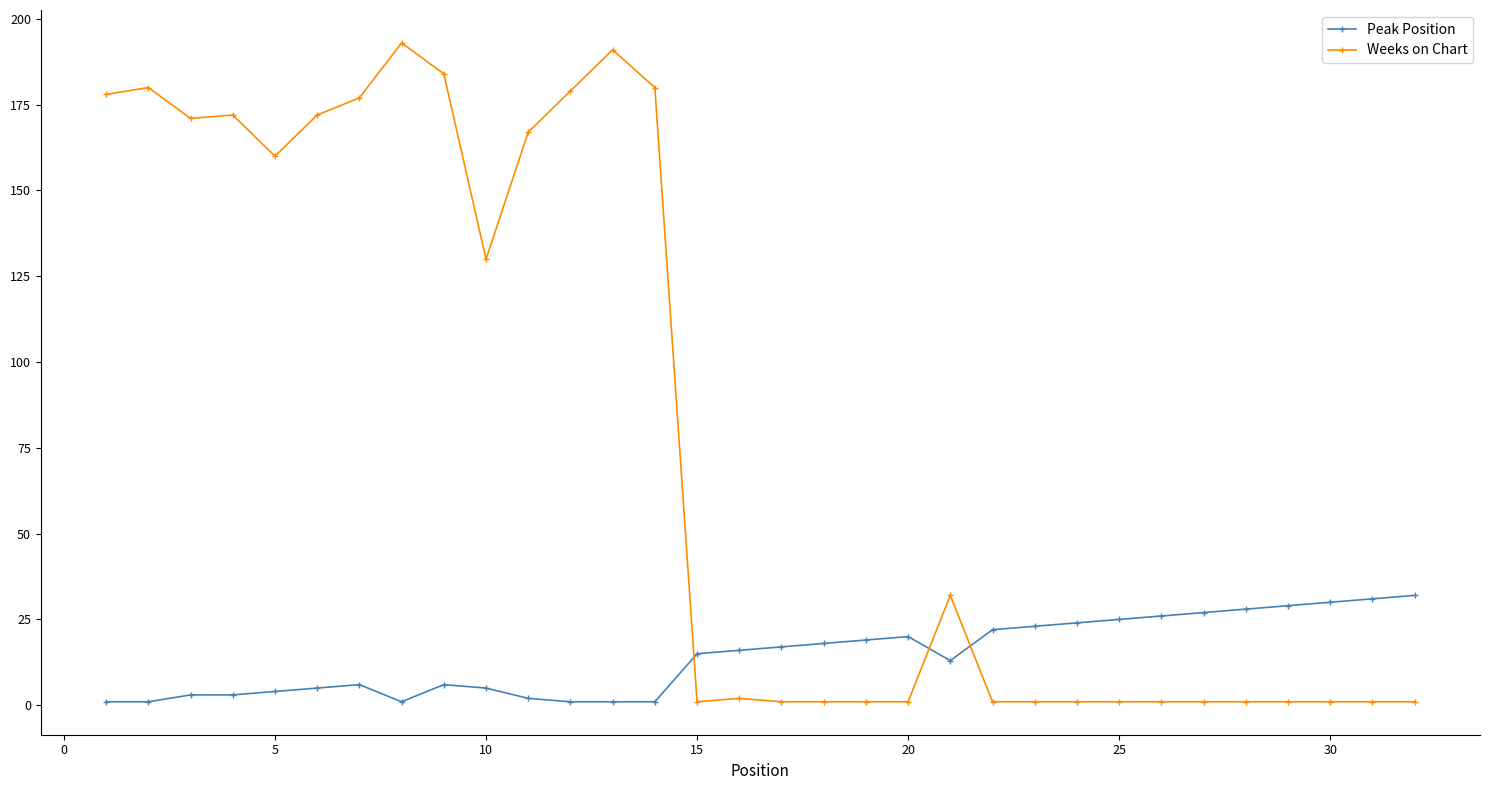

Which series has the widest spread of values?

Weeks on Chart